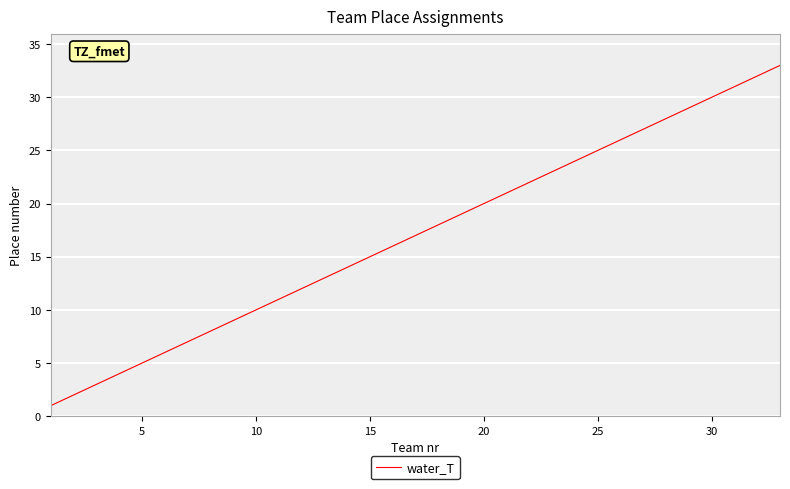

How many distinct data groups are displayed?

1